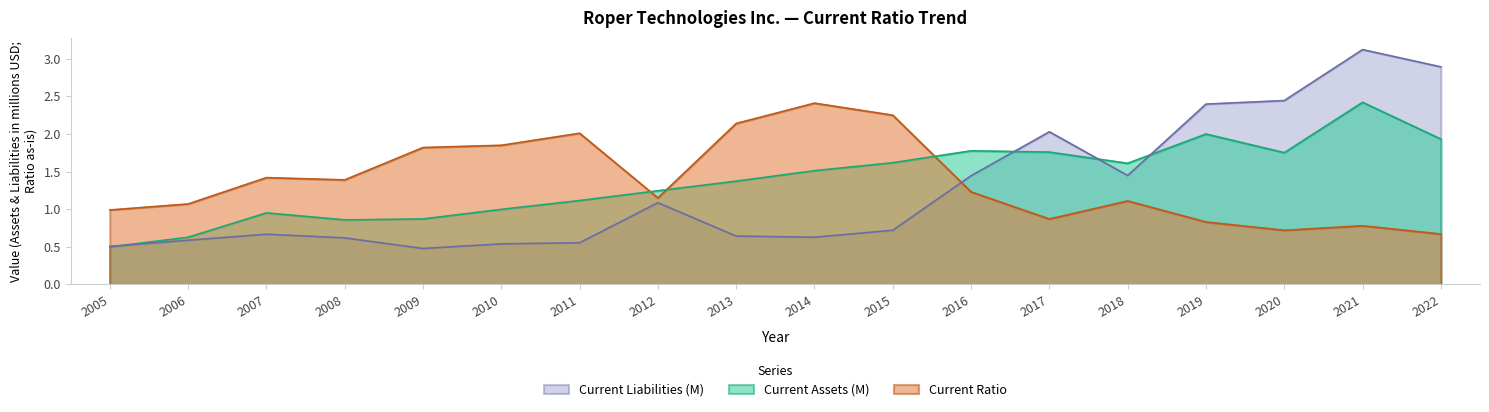

What value does the Current Ratio series have at 2020?

0.7